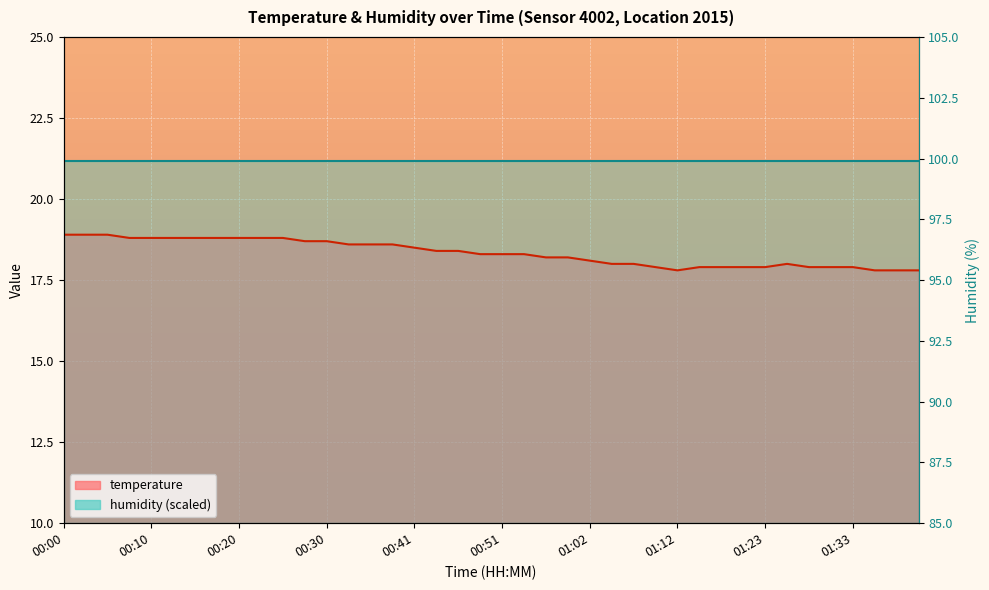

Reading left to right, what are all the values shown in this chart?

18.9	18.9	18.9	18.8	18.8	18.8	18.8	18.8	18.8	18.8	18.8	18.7	18.7	18.6	18.6	18.6	18.5	18.4	18.4	18.3	18.3	18.3	18.2	18.2	18.1	18.0	18.0	17.9	17.8	17.9	17.9	17.9	17.9	18.0	17.9	17.9	17.9	17.8	17.8	17.8